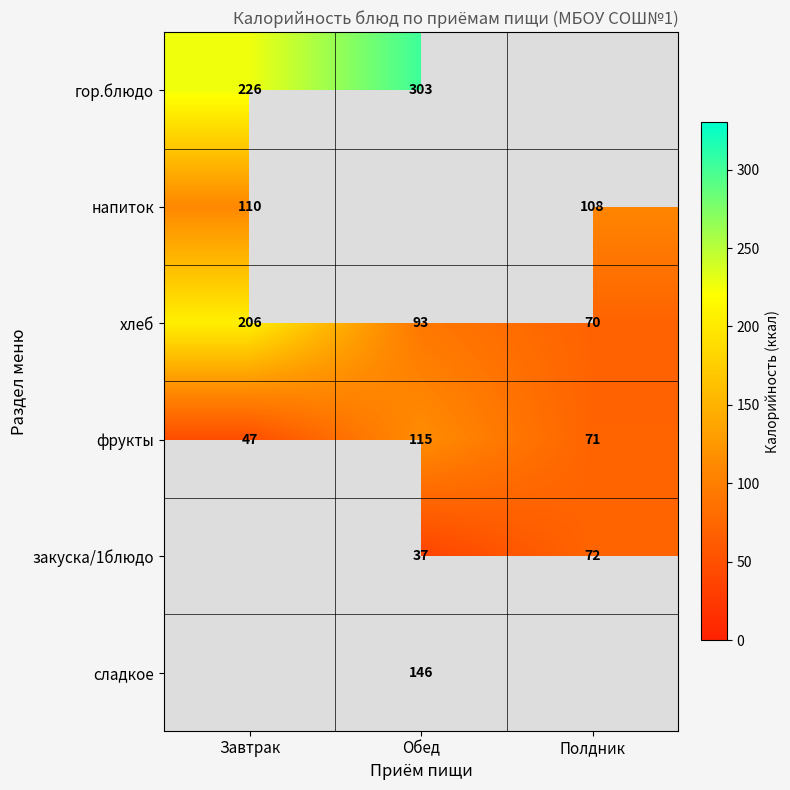

Is it true that фрукты equals 19.7 at Завтрак?

False